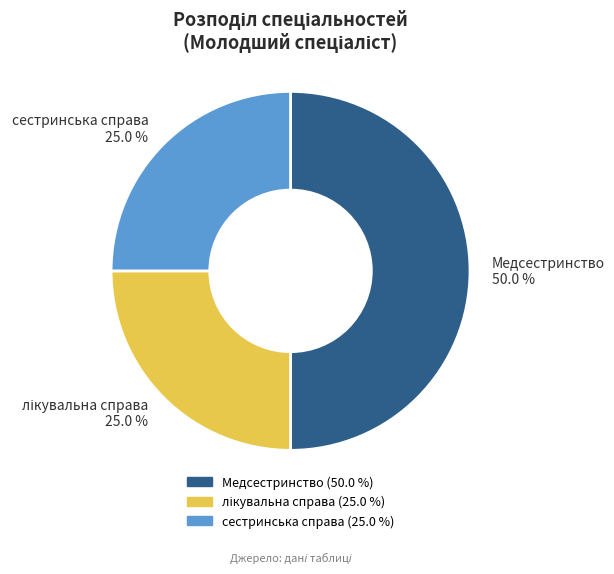

How many slices are in this pie chart?

3